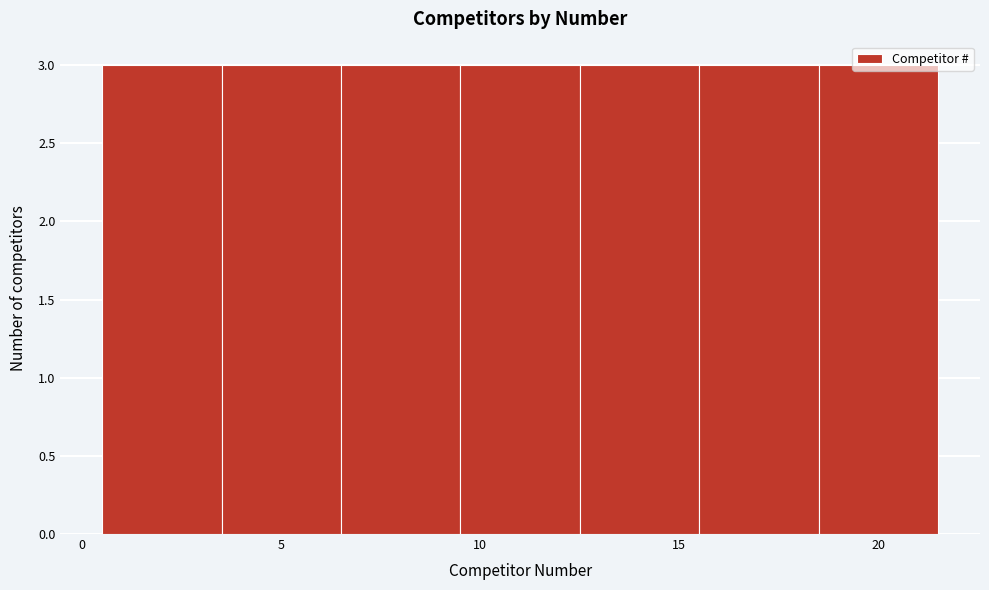

Reading left to right, list every bar in this chart as the range it spans on the x-axis followed by its height. The values are not printed on the chart, so give them approximately, as read against the axis.

0.5 to 3.5: 3
3.5 to 6.5: 3
6.5 to 9.5: 3
9.5 to 12.5: 3
12.5 to 15.5: 3
15.5 to 18.5: 3
18.5 to 21.5: 3